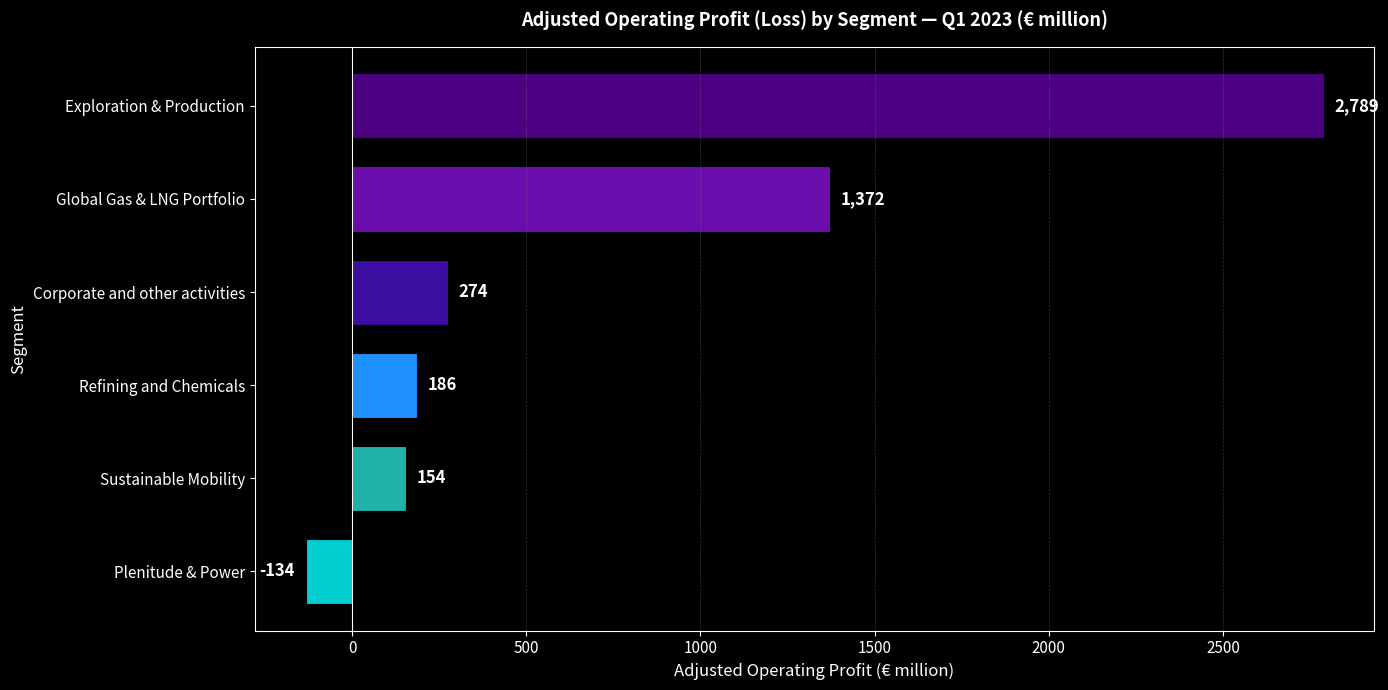

Reading bottom to top, list all the values displayed in this chart.

Plenitude & Power=-134	Sustainable Mobility=154	Refining and Chemicals=186	Corporate and other activities=274	Global Gas & LNG Portfolio=1372	Exploration & Production=2789